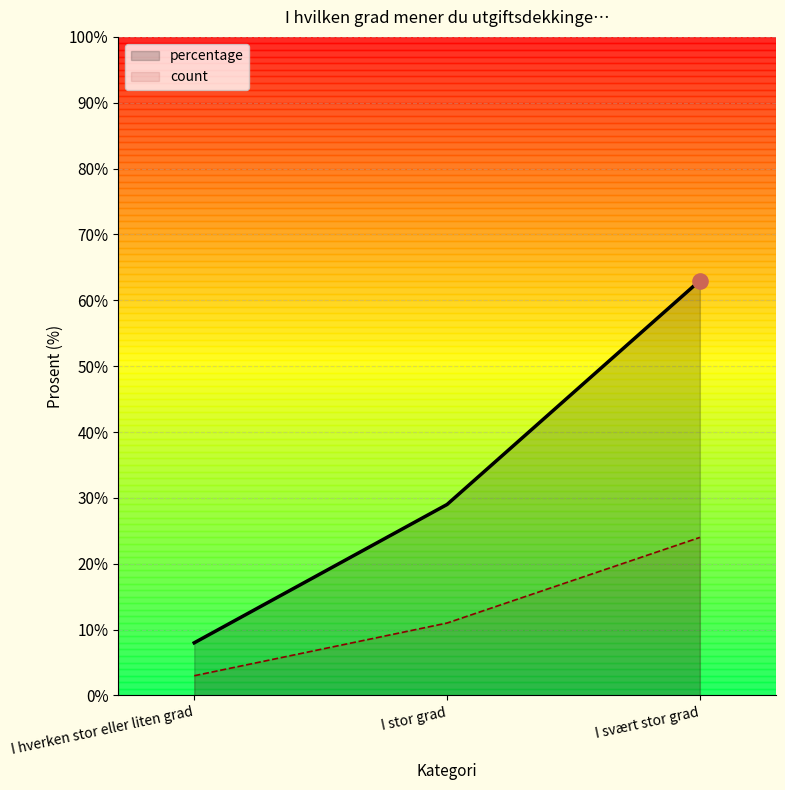

Is the value of I hverken stor eller liten grad at I stor grad greater than the value of I svært stor grad at I stor grad?

No